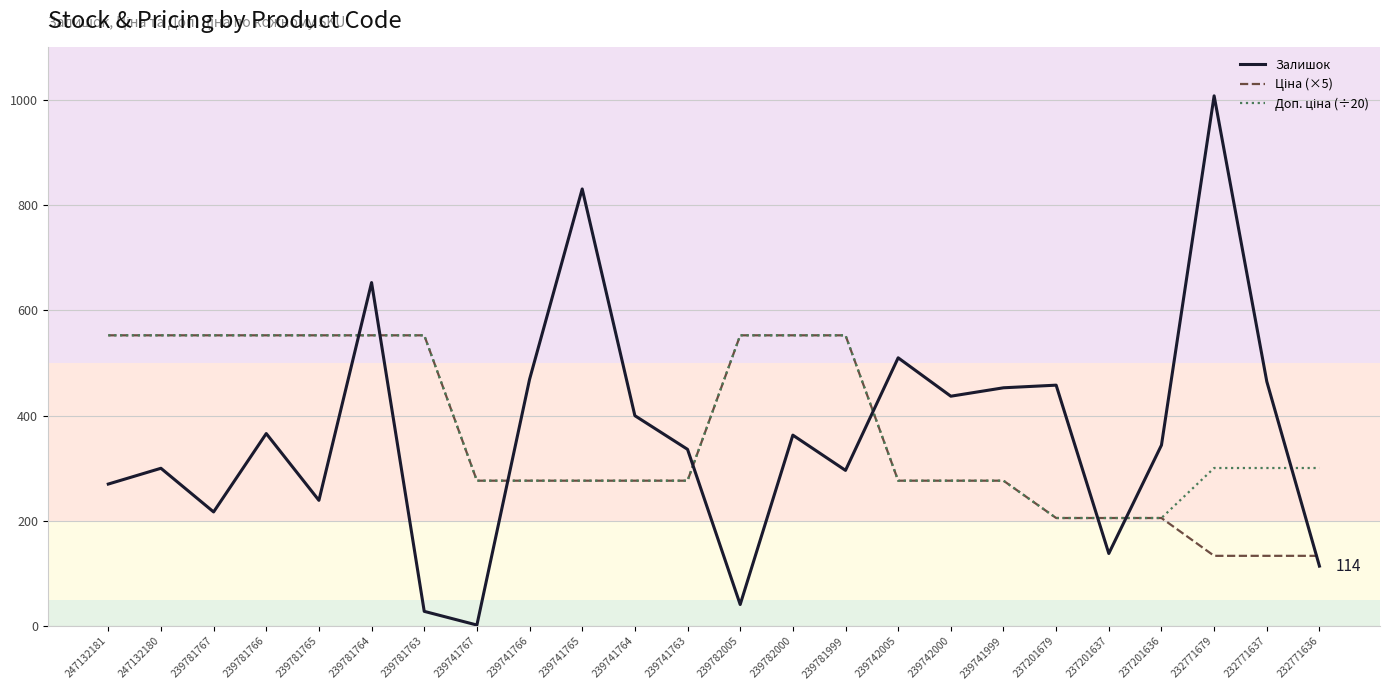

Which series changed the most between 239741767 and 232771679?

Залишок